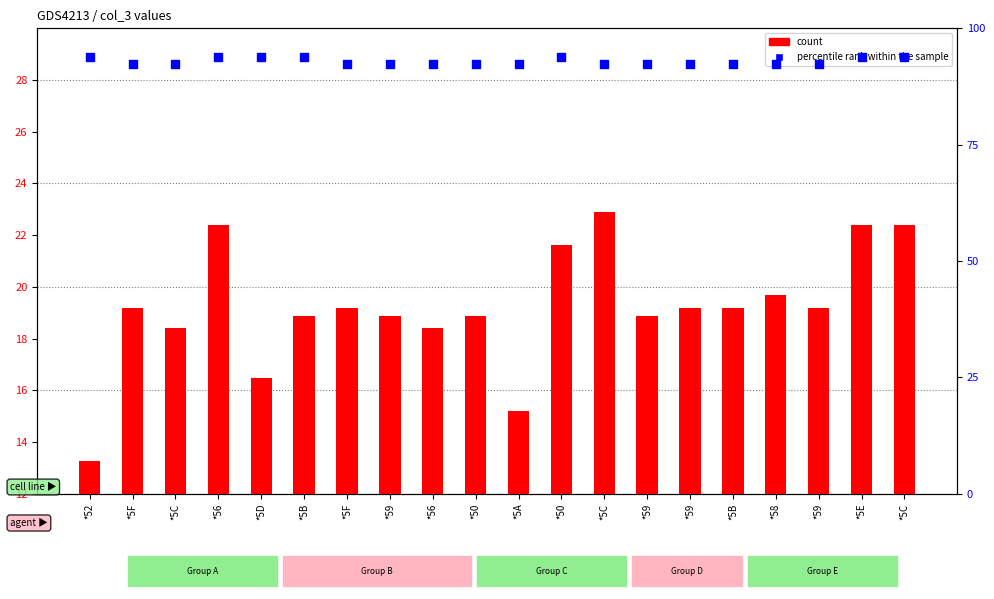

What is the total value across all series at *50?

111.3